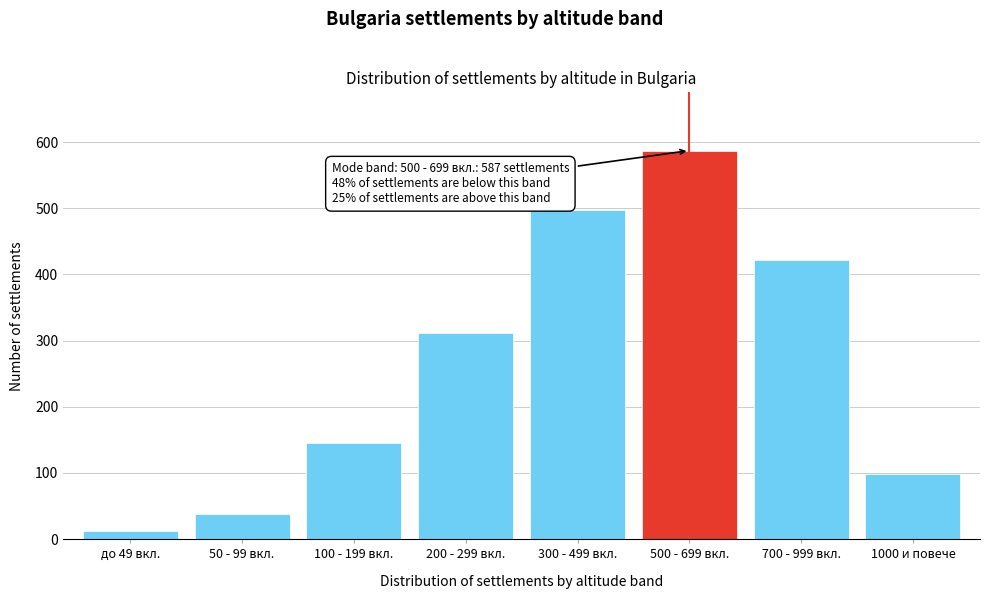

Reading left to right, what are all the values shown in this chart?

12	38	145	312	498	587	421	98